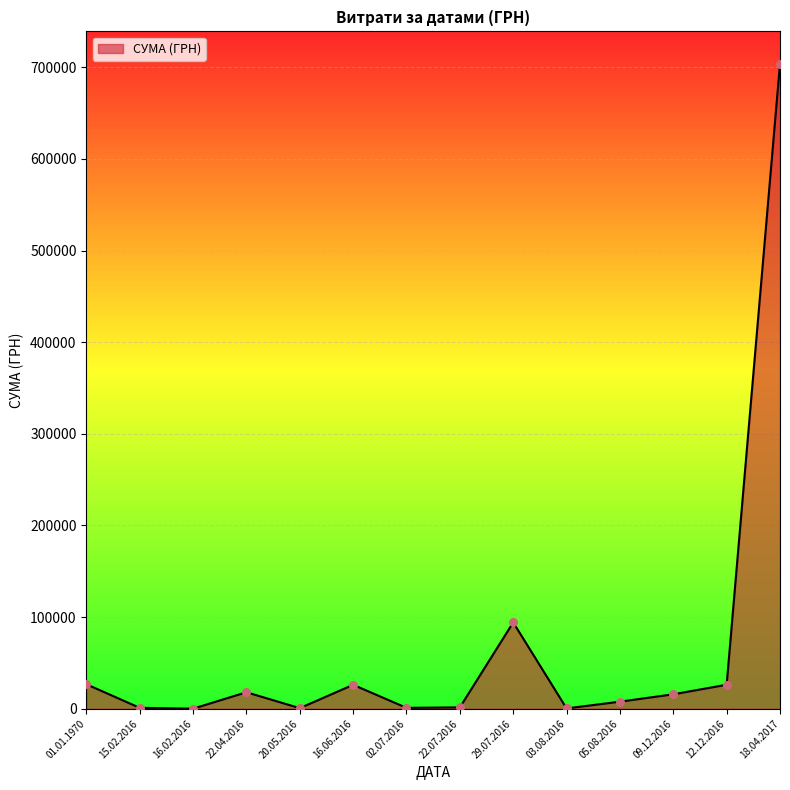

Approximately how many times larger is the value at 22.04.2016 compared to 12.12.2016?

0.7